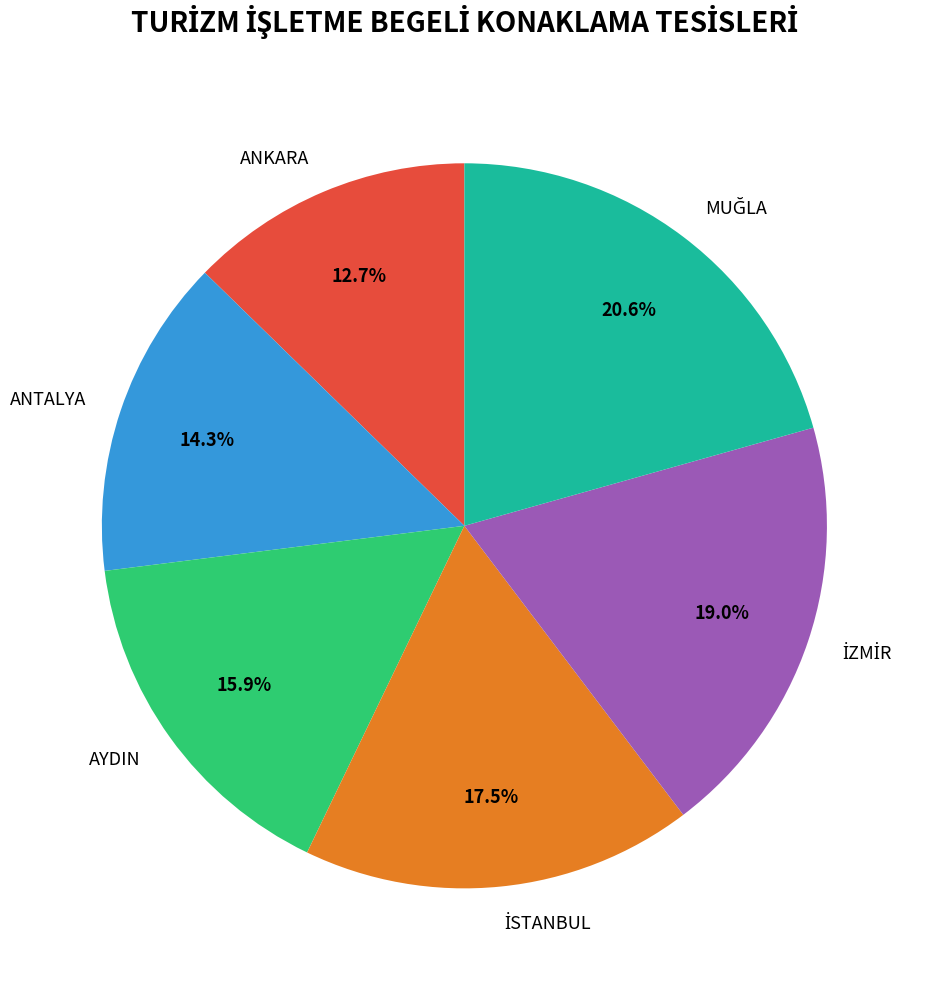

Does ANTALYA account for over 50% of the chart?

No